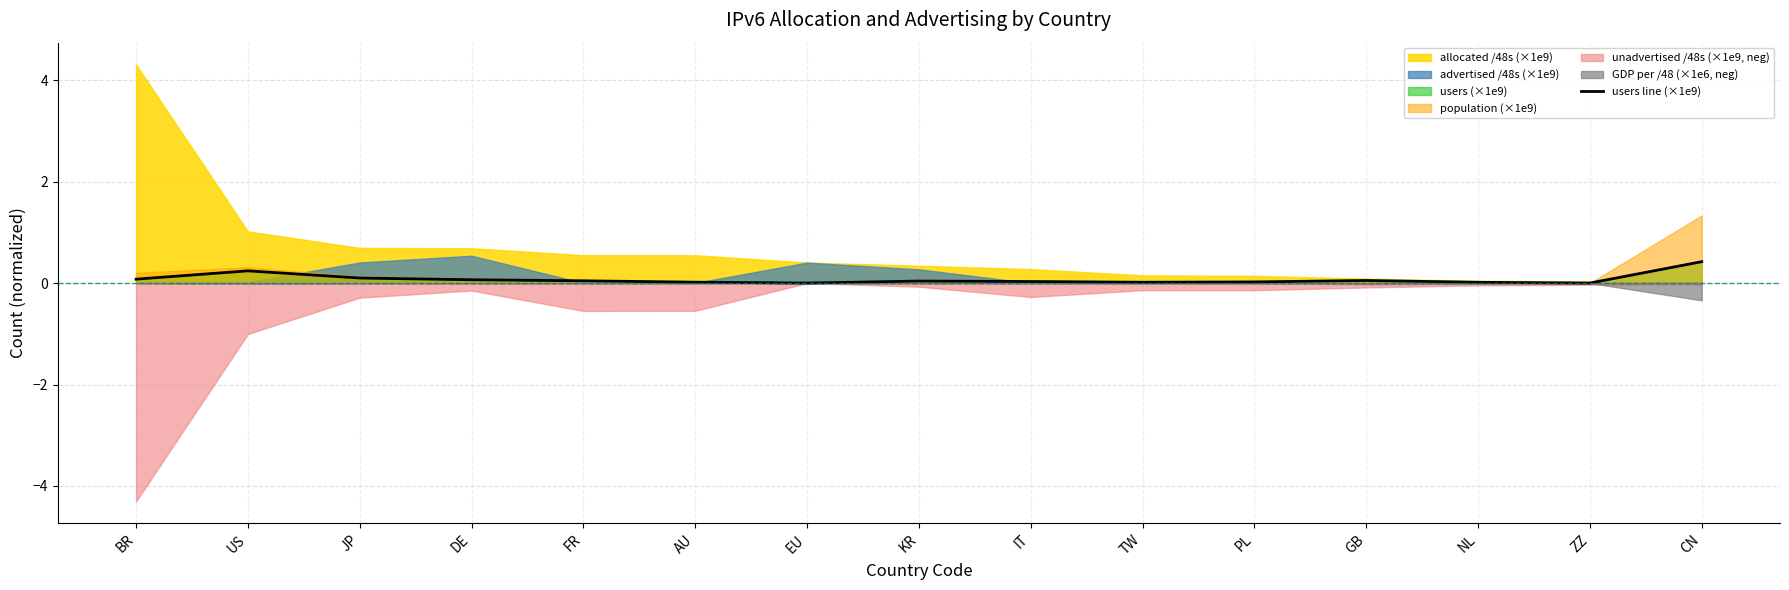

True or false: the data shows 0.0 at KR.

True